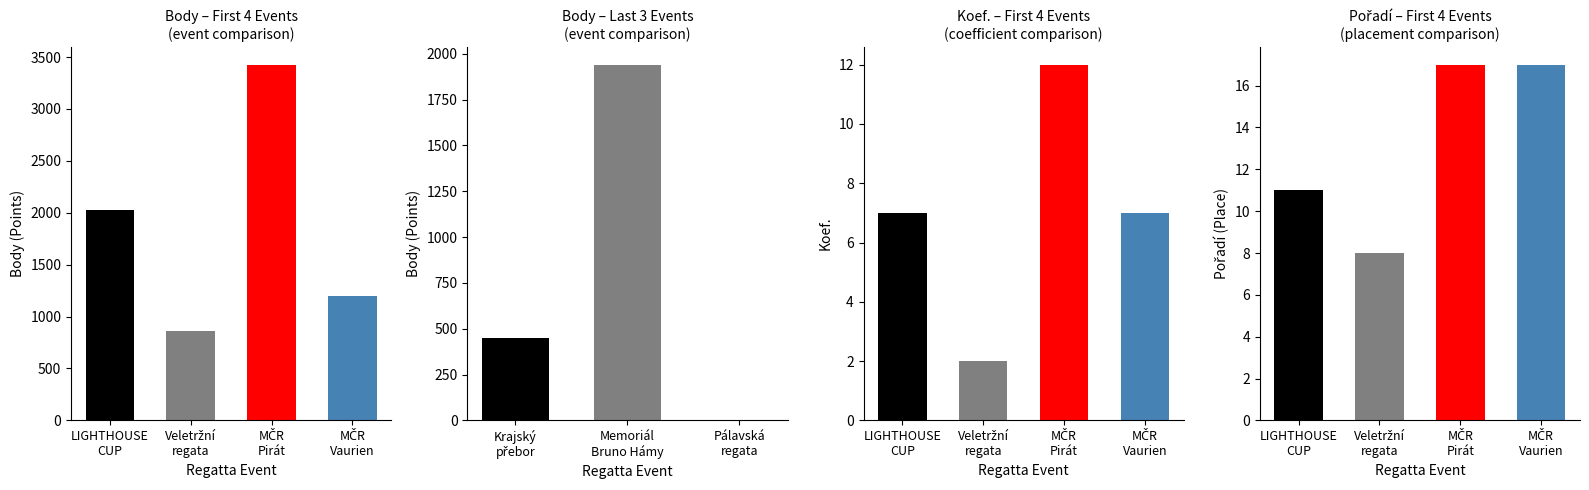

What is the sum of the Body values at MČR Vaurien and Pálavská regata?

1201